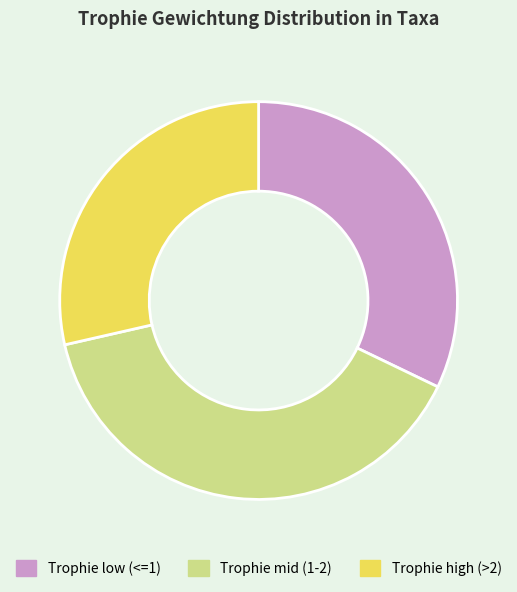

Rank the categories by value from lowest to highest.

Trophie high (>2), Trophie low (<=1), Trophie mid (1-2)